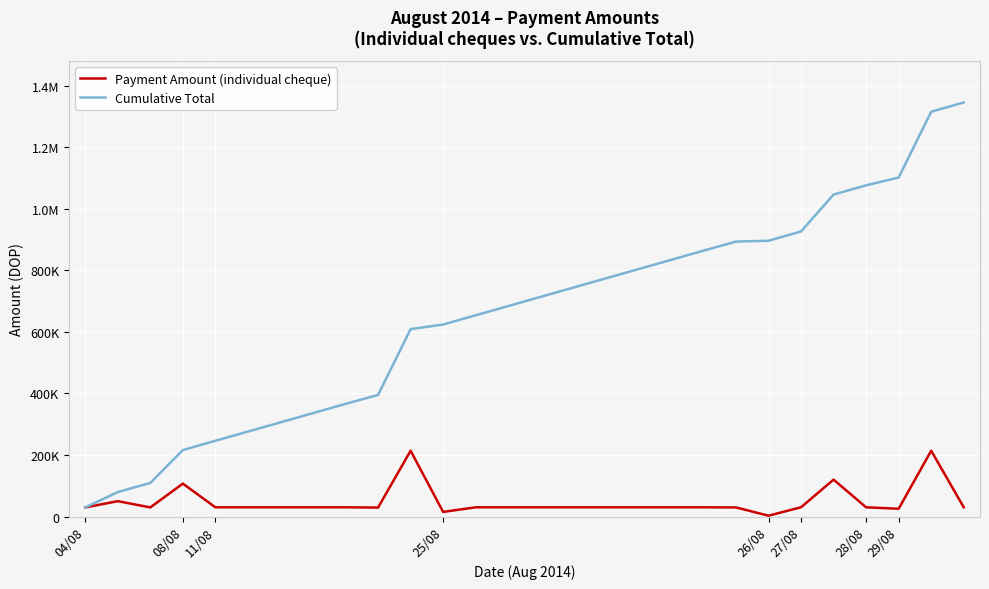

What are all the series names shown in the legend?

Payment Amount (individual cheque), Cumulative Total